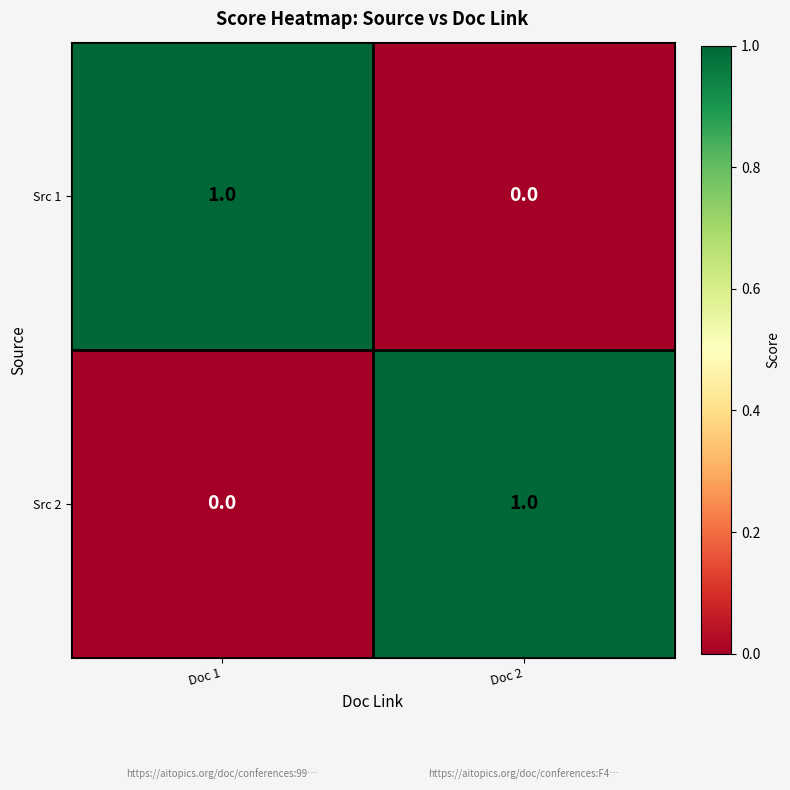

Reading left to right, list all the values displayed in this chart.

Src 1: 1	0
Src 2: 0	1